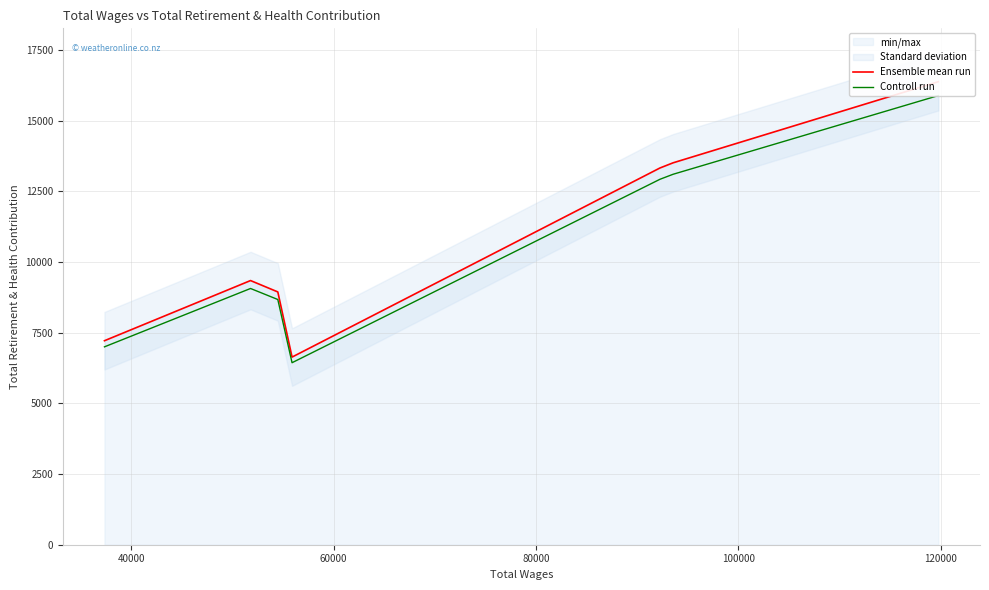

Rank the series by their average value, from lowest to highest.

Controll run, Ensemble mean run